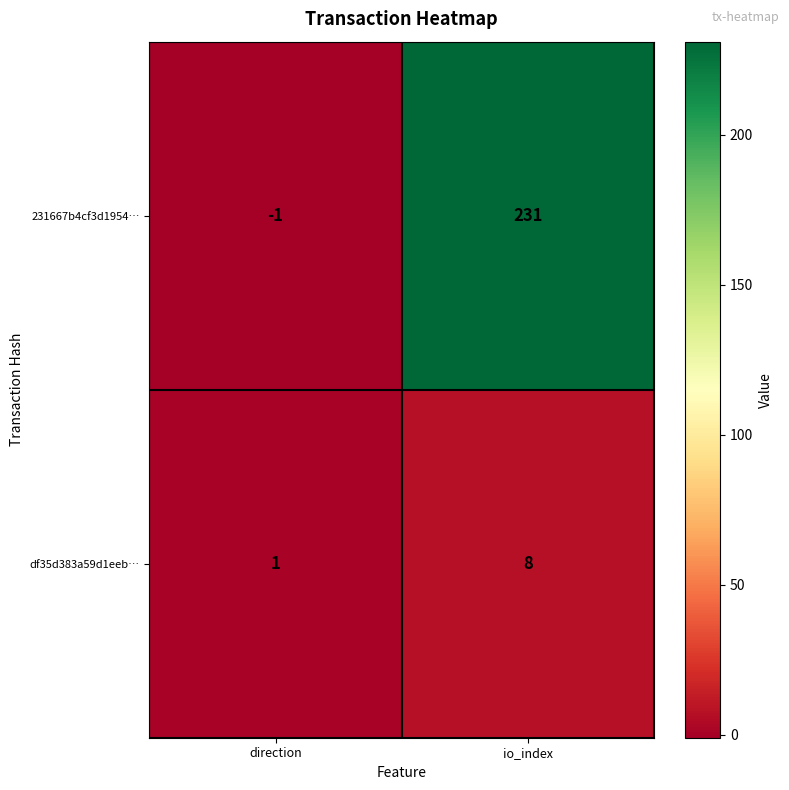

What is the total value across all series at io_index?

239